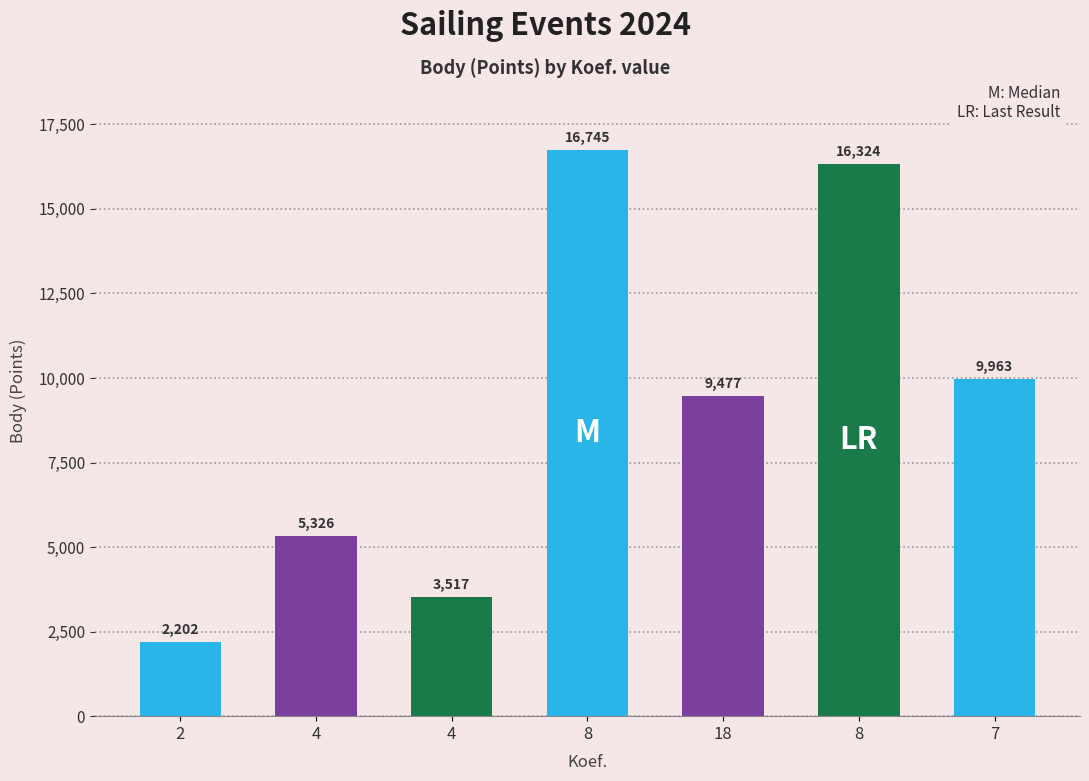

What is the change in value from 4 to 7?

+4637